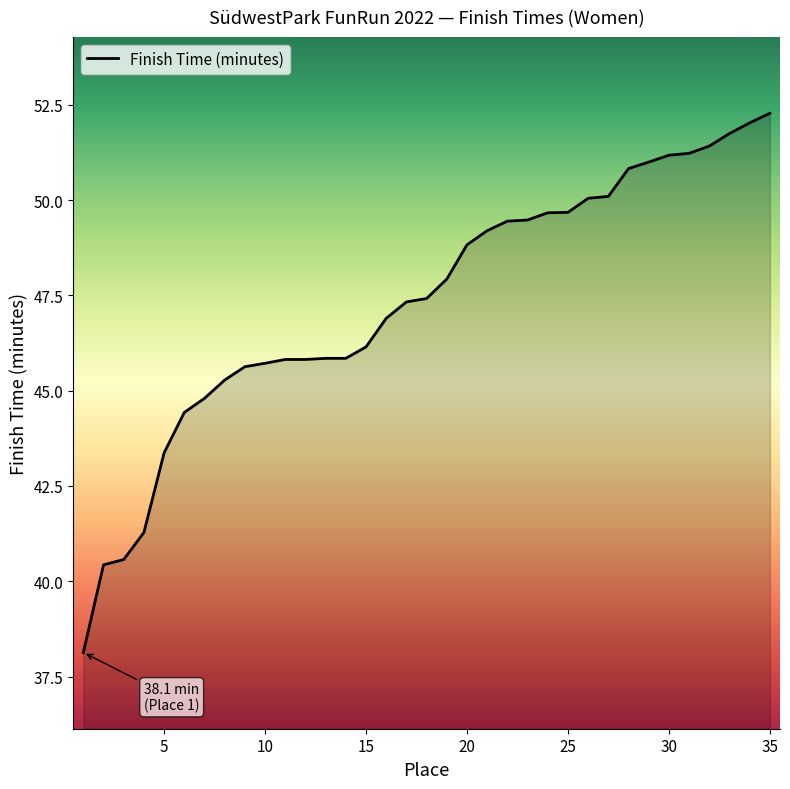

What is the minimum value shown in the chart?

38.1